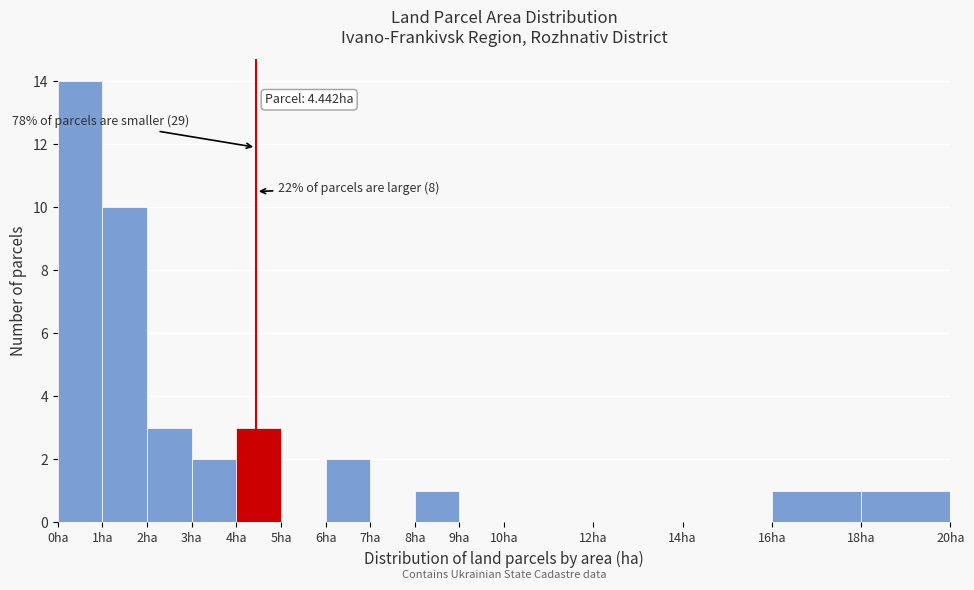

Which range on the x-axis has the tallest bar?

0 to 1